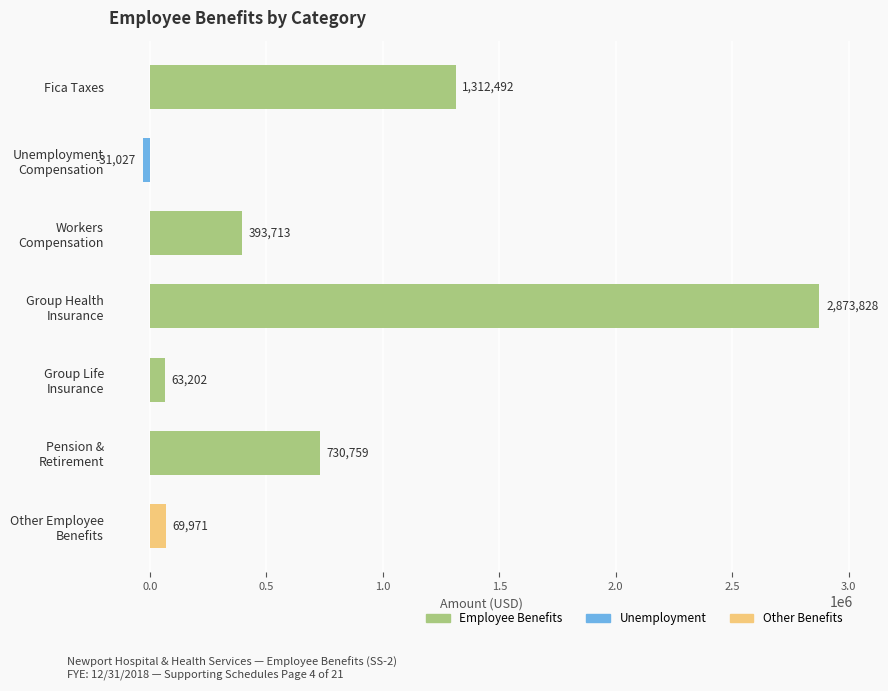

Reading top to bottom, what are all the values shown in this chart?

1312492	-31027	393713	2873828	63202	730759	69971